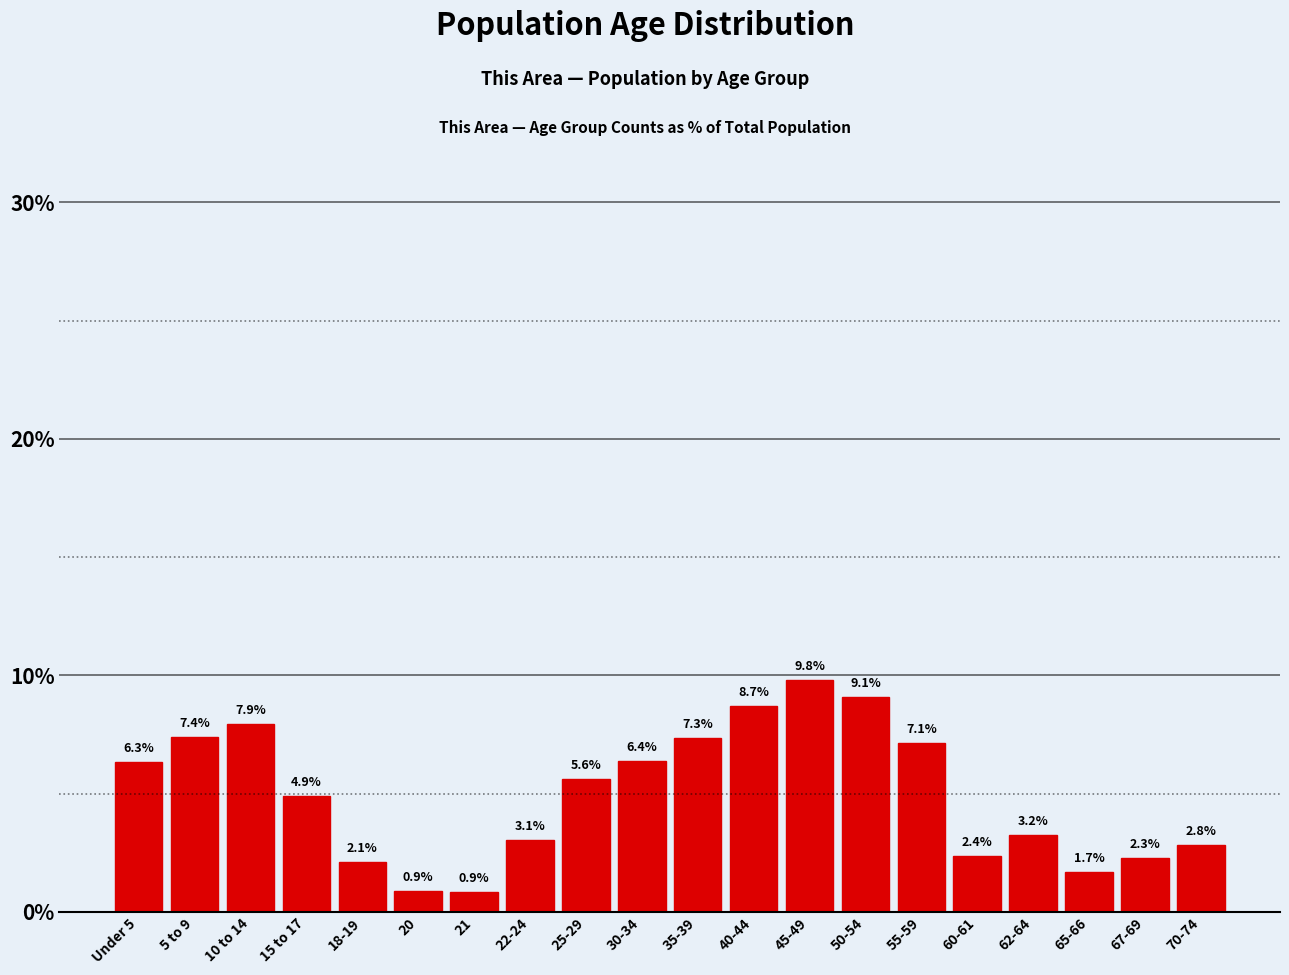

Reading left to right, list all the values displayed in this chart.

6.3	7.4	7.9	4.9	2.1	0.9	0.9	3.1	5.6	6.4	7.3	8.7	9.8	9.1	7.1	2.4	3.2	1.7	2.3	2.8